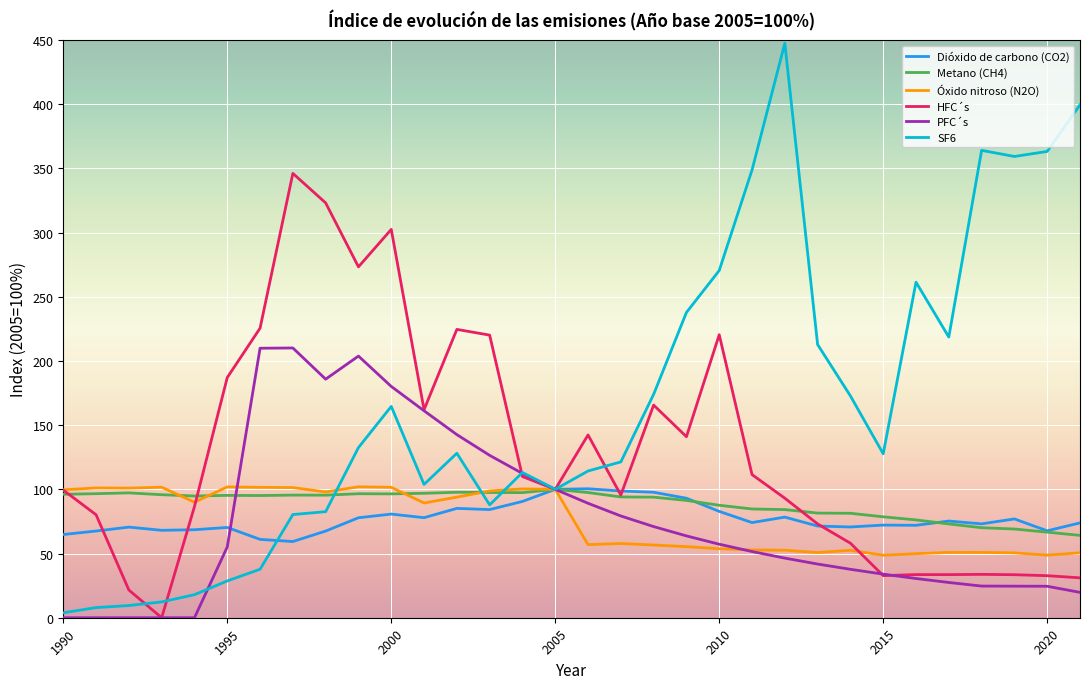

Which series has the largest total across all categories?

SF6